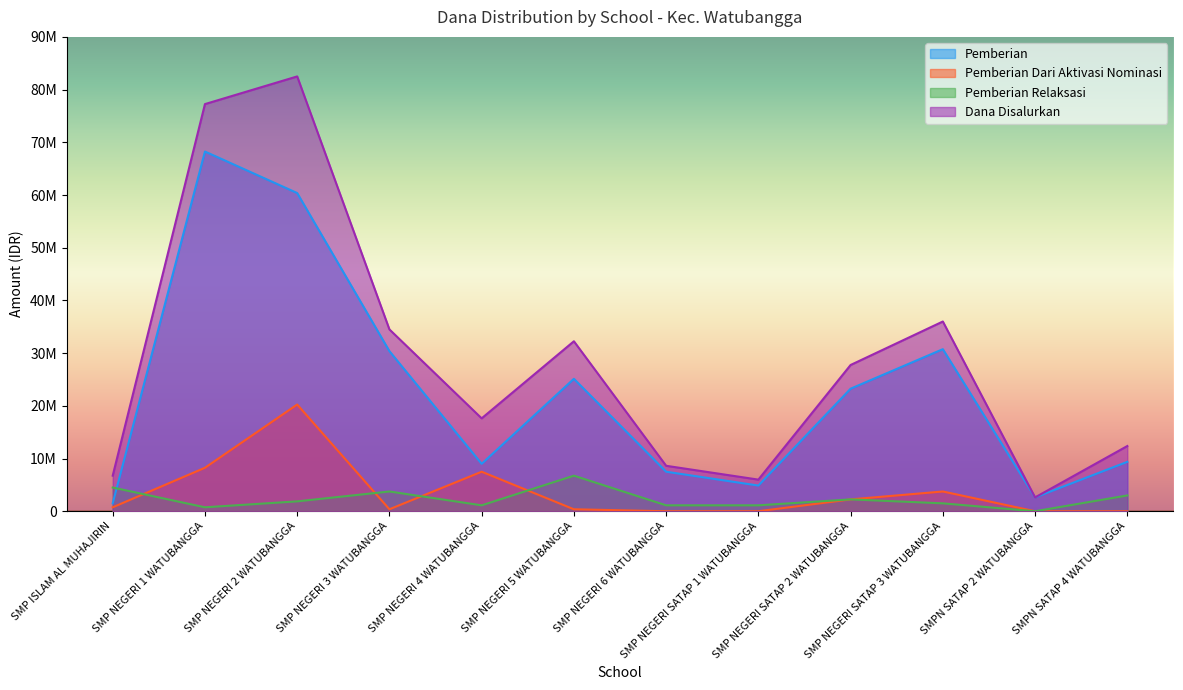

Does the chart have visible grid lines?

No